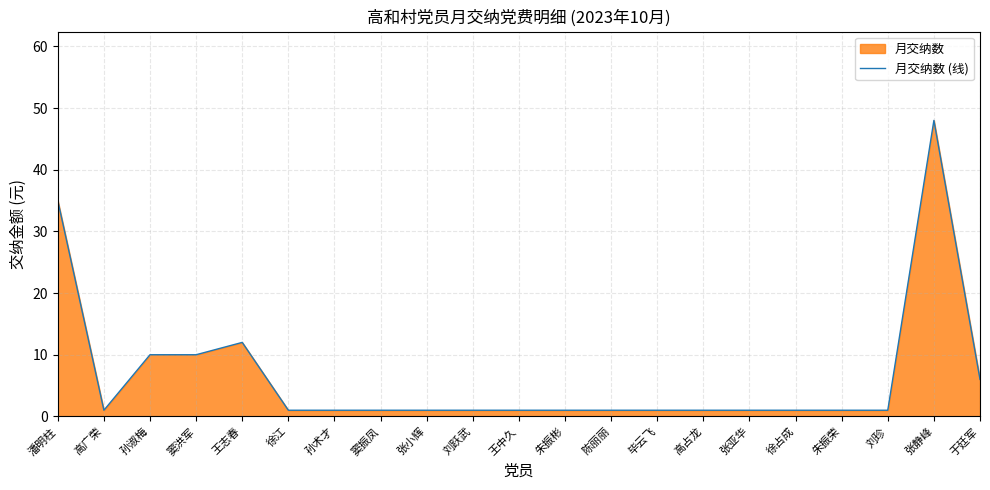

The value at 于廷军 is 6. True or false?

True